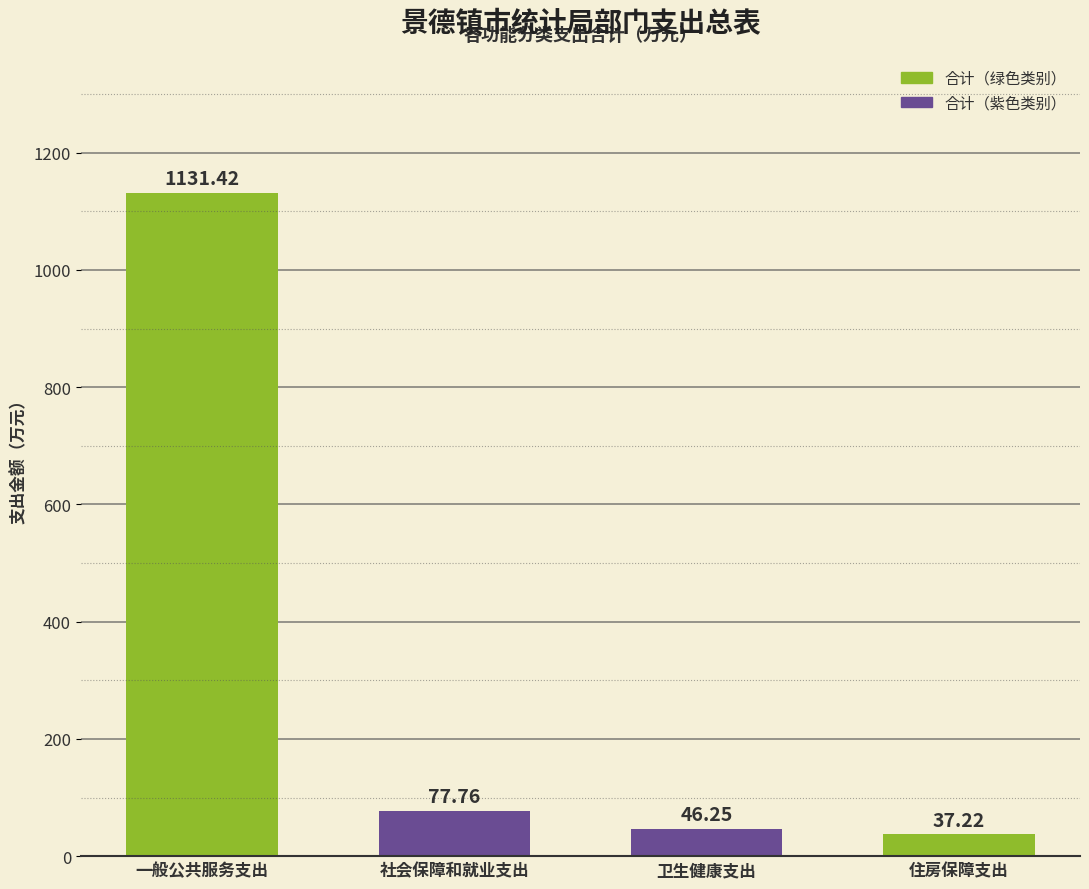

List the labels in order of value, smallest first.

住房保障支出, 卫生健康支出, 社会保障和就业支出, 一般公共服务支出